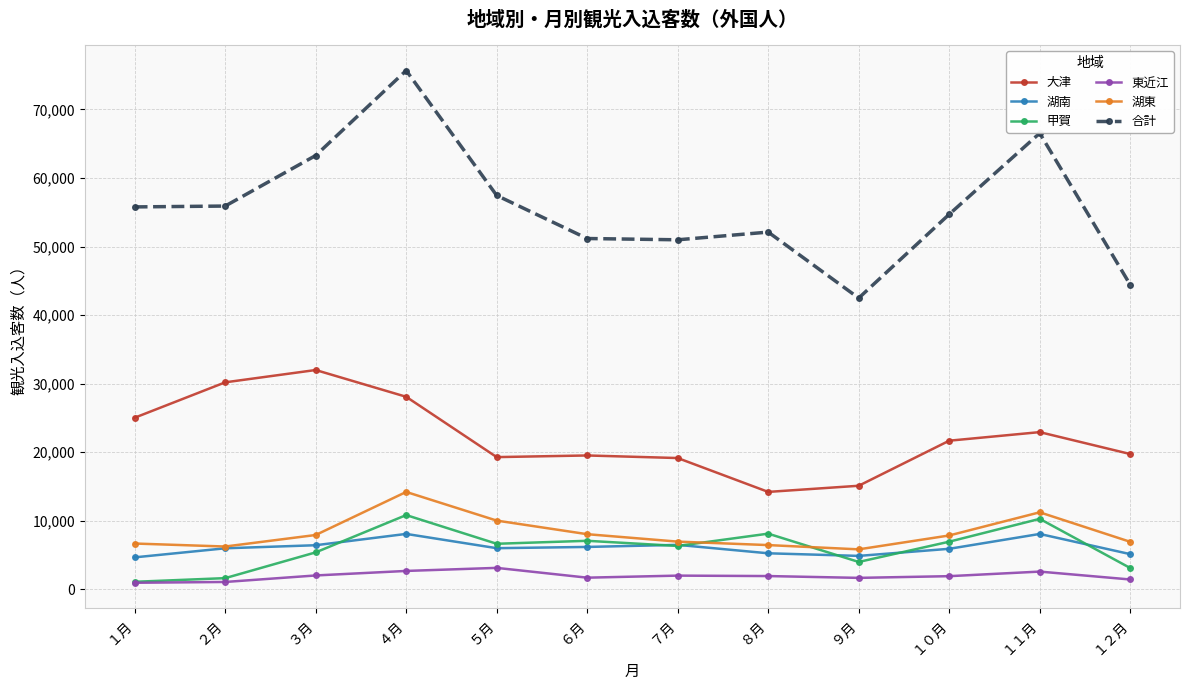

What is the difference between the second highest and second lowest values in the 東近江 series?

1609